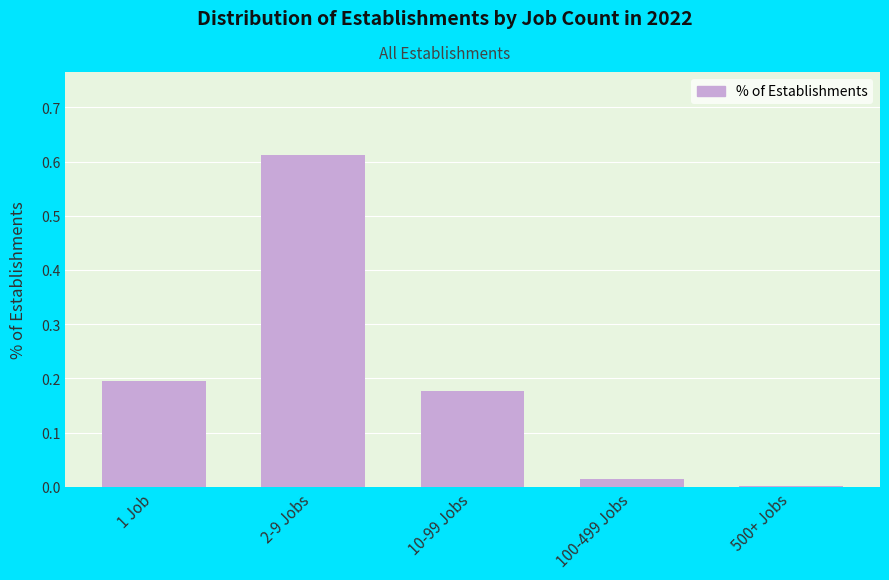

The chart shows a value of 0.0 at 100-499 Jobs. True or false?

True